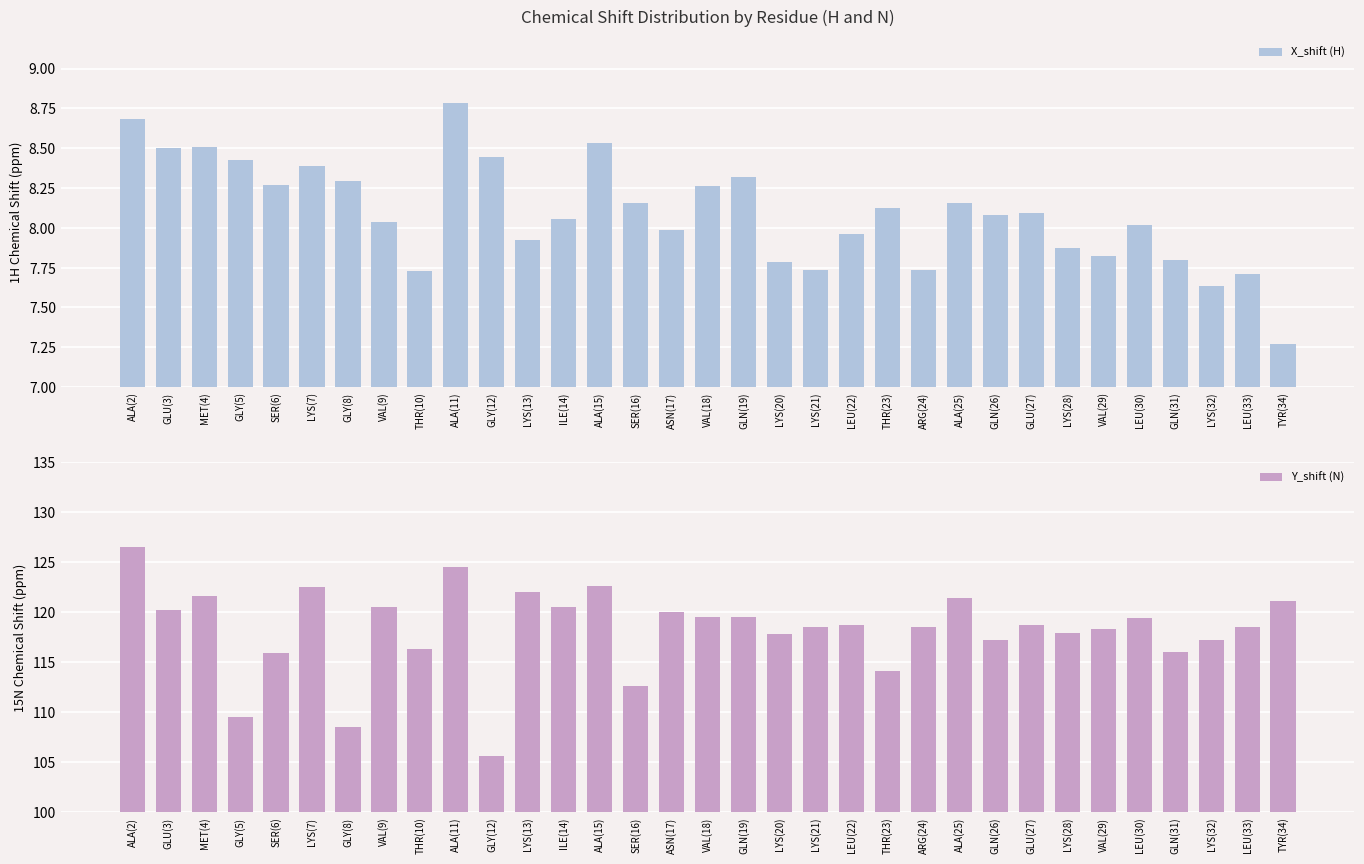

How many categories are shown in the chart?

33